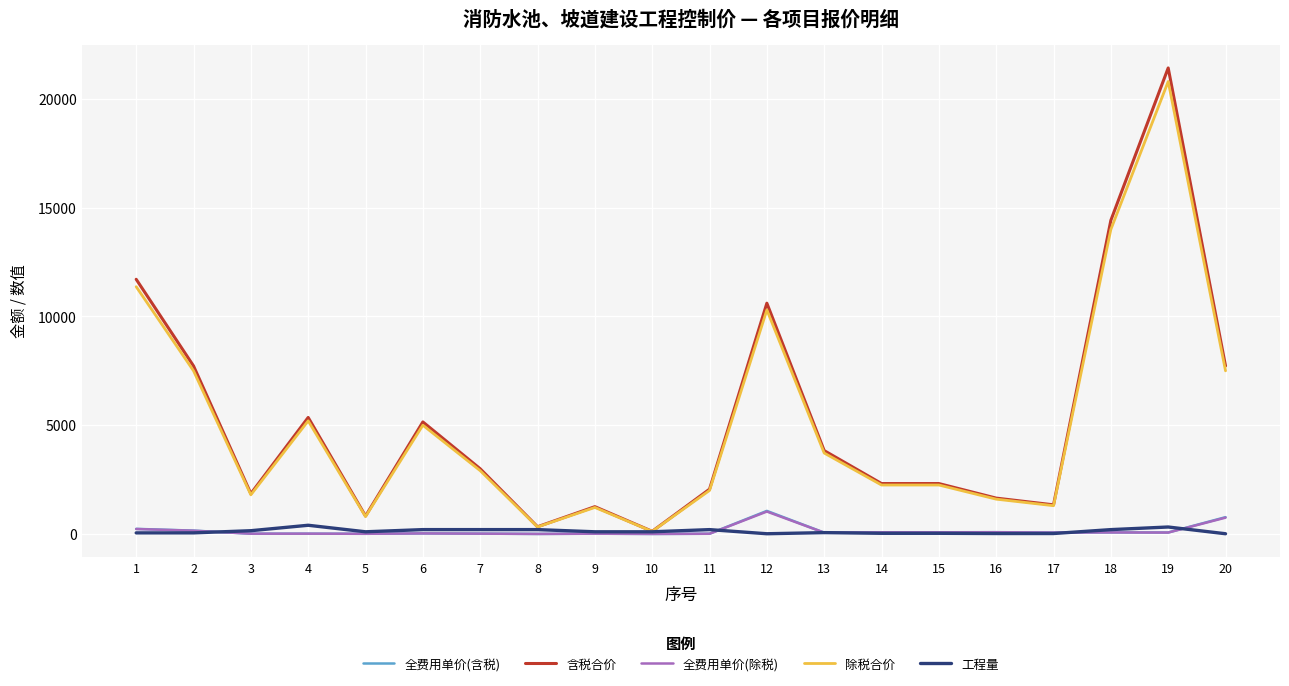

Which series has the largest range (max minus min)?

含税合价